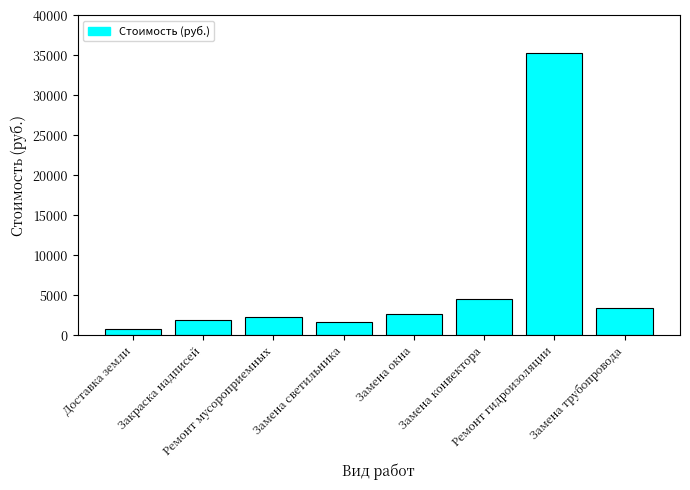

The chart shows a value of 4550.0 at Замена конвектора. True or false?

True